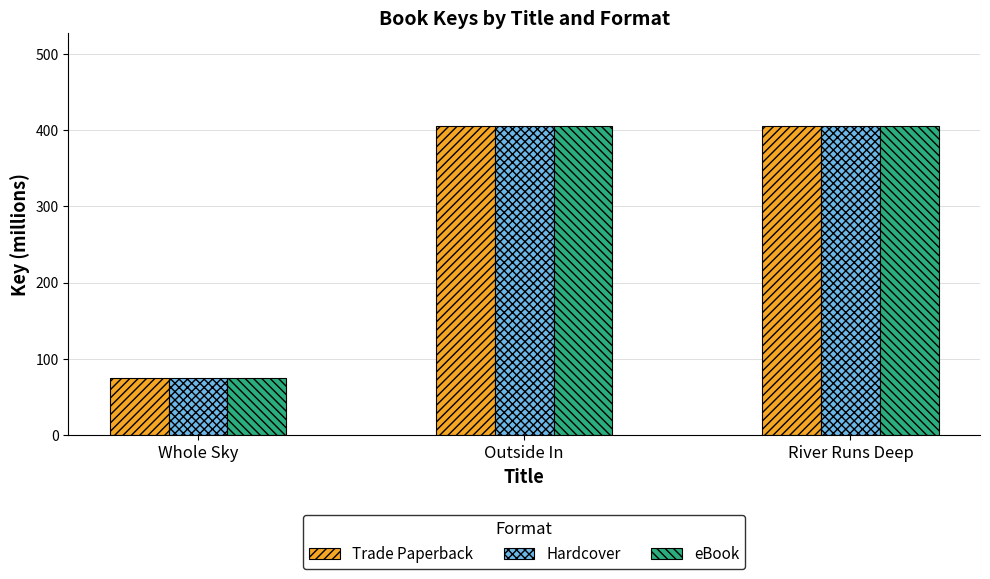

True or false: Trade Paperback has a value of 659.3 at River Runs Deep.

False